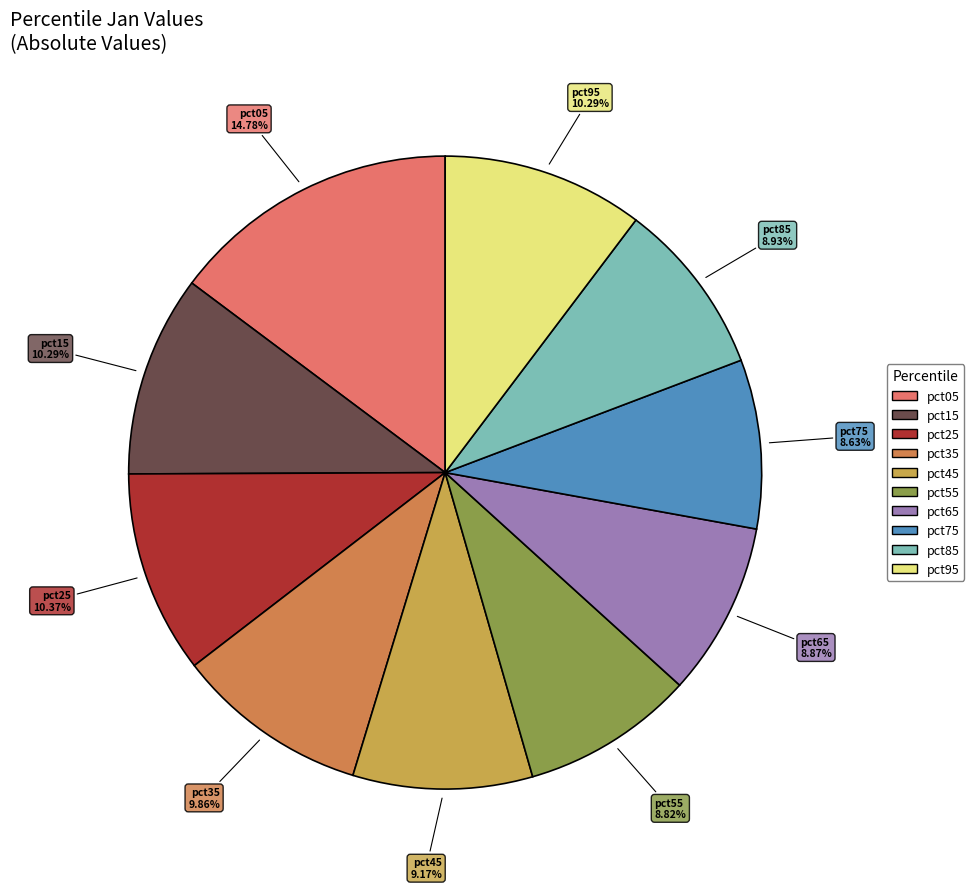

How much of the chart is everything except pct95?

89.7%